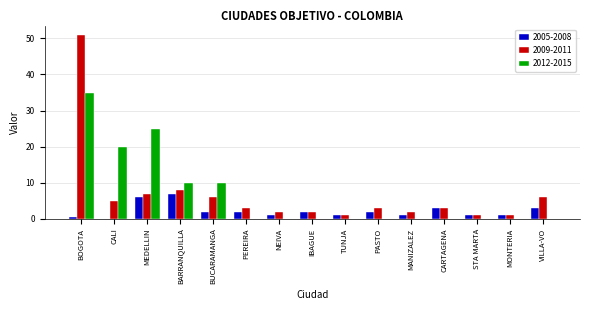

What are all the series names shown in the legend?

2005-2008, 2009-2011, 2012-2015